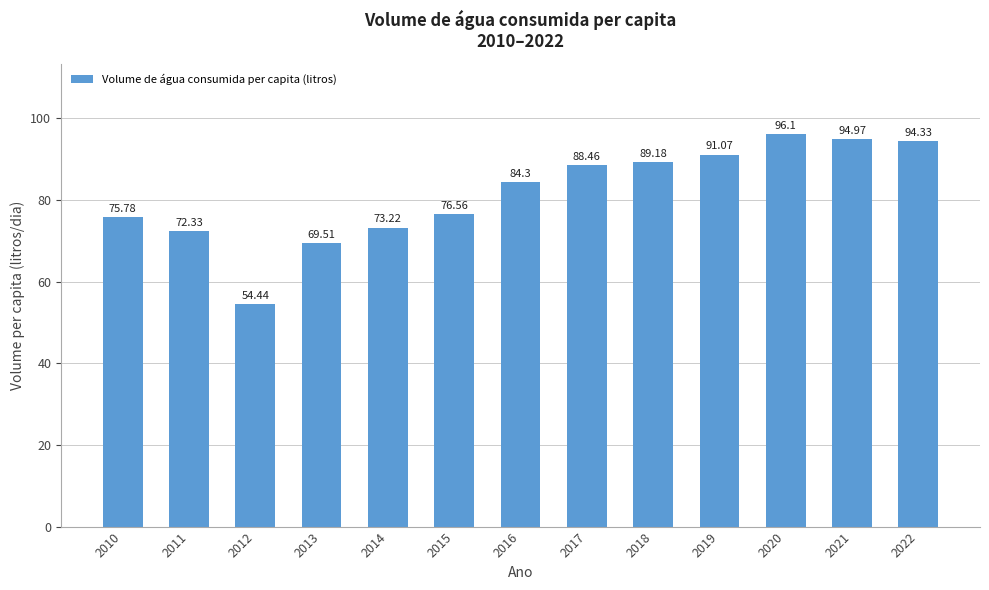

Reading left to right, transcribe all the data shown in this chart.

75.8	72.3	54.4	69.5	73.2	76.6	84.3	88.5	89.2	91.1	96.1	95.0	94.3